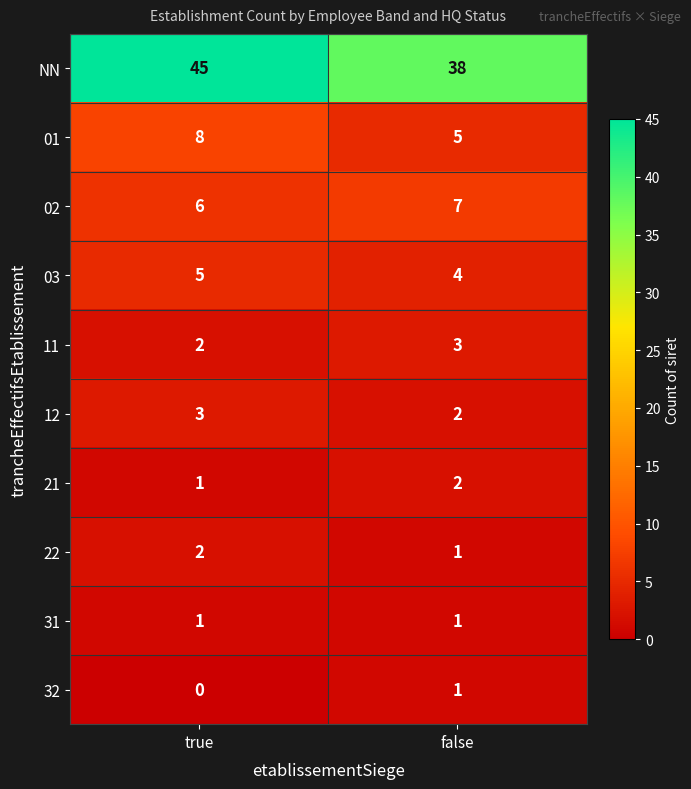

List the labels in order of 21 value, smallest first.

true, false